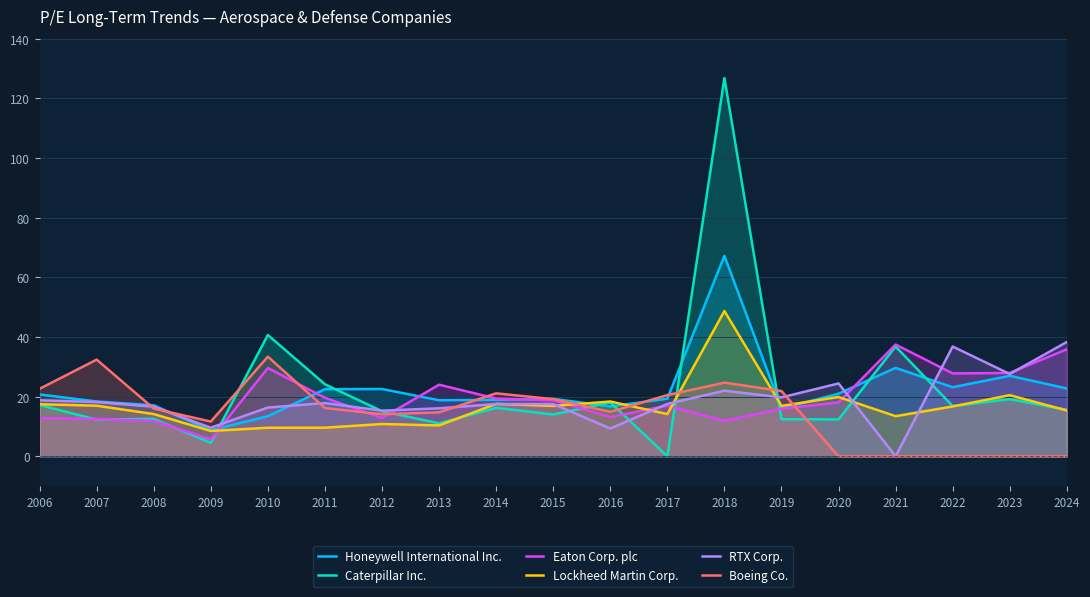

In Honeywell International Inc., how many points are higher than both neighbors (excluding endpoints)?

5